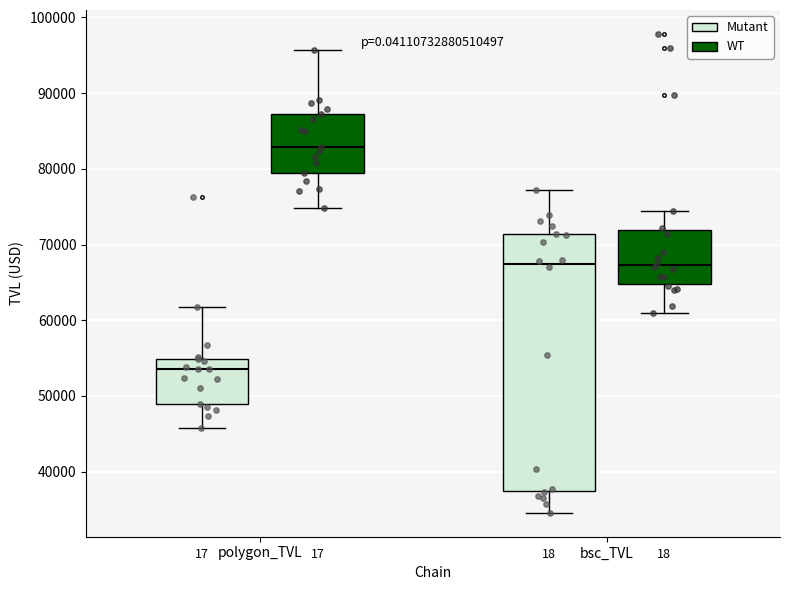

Reading left to right, transcribe this box plot: for each box, give where its median line is, the range the box spans, and where its two whiskers end, as read against the y-axis. The values are not printed on the chart, so give them approximately, as read against the axis.

polygon_TVL (Mutant): median 54000, box 49000 to 55000, whiskers 46000 to 62000
polygon_TVL (WT): median 83000, box 79000 to 87000, whiskers 75000 to 96000
bsc_TVL (Mutant): median 67000, box 37000 to 71000, whiskers 35000 to 77000
bsc_TVL (WT): median 67000, box 65000 to 72000, whiskers 61000 to 74000